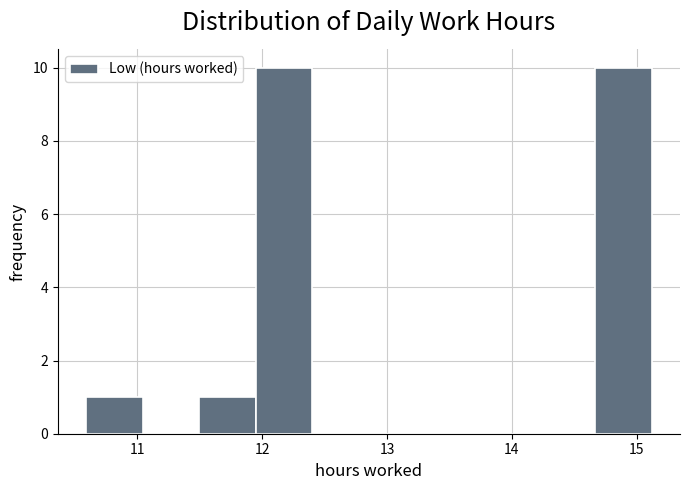

Reading left to right, list every bar in this chart as the range it spans on the x-axis followed by its height. Neither the bar edges nor the heights are printed on the chart, so give them approximately, as read against the axes.

10.6 to 11.0: 1
11.0 to 11.5: 0
11.5 to 11.9: 1
11.9 to 12.4: 10
12.4 to 12.9: 0
12.9 to 13.3: 0
13.3 to 13.8: 0
13.8 to 14.2: 0
14.2 to 14.7: 0
14.7 to 15.1: 10